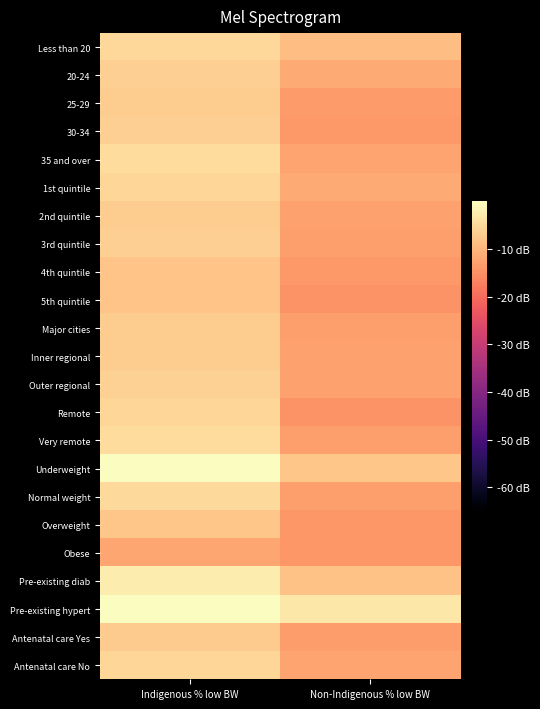

Rank the series at Indigenous % low BW from highest to lowest value.

Underweight, Pre-existing hypert, Pre-existing diab, 35 and over, Very remote, Normal weight, Less than 20, Remote, Antenatal care No, 1st quintile, Outer regional, 3rd quintile, 20-24, 30-34, Major cities, 25-29, 2nd quintile, Inner regional, Antenatal care Yes, Overweight, 4th quintile, 5th quintile, Obese